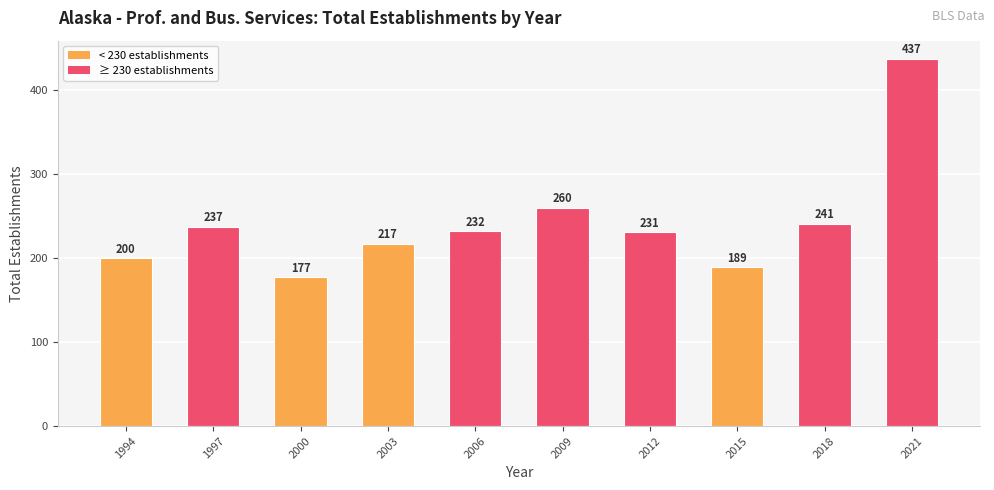

Which category has the highest value across all series?

2021